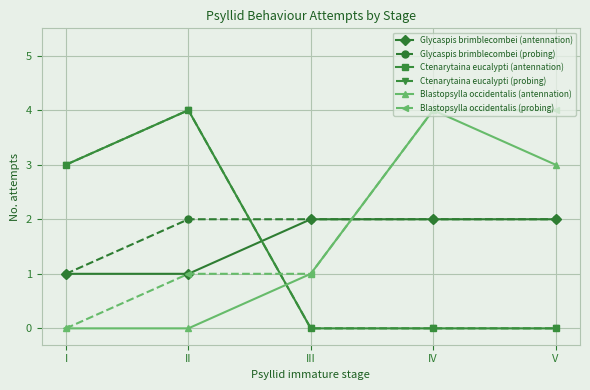

Rank the series by their maximum value, from lowest to highest.

Glycaspis brimblecombei (antennation), Glycaspis brimblecombei (probing), Ctenarytaina eucalypti (antennation), Ctenarytaina eucalypti (probing), Blastopsylla occidentalis (antennation), Blastopsylla occidentalis (probing)